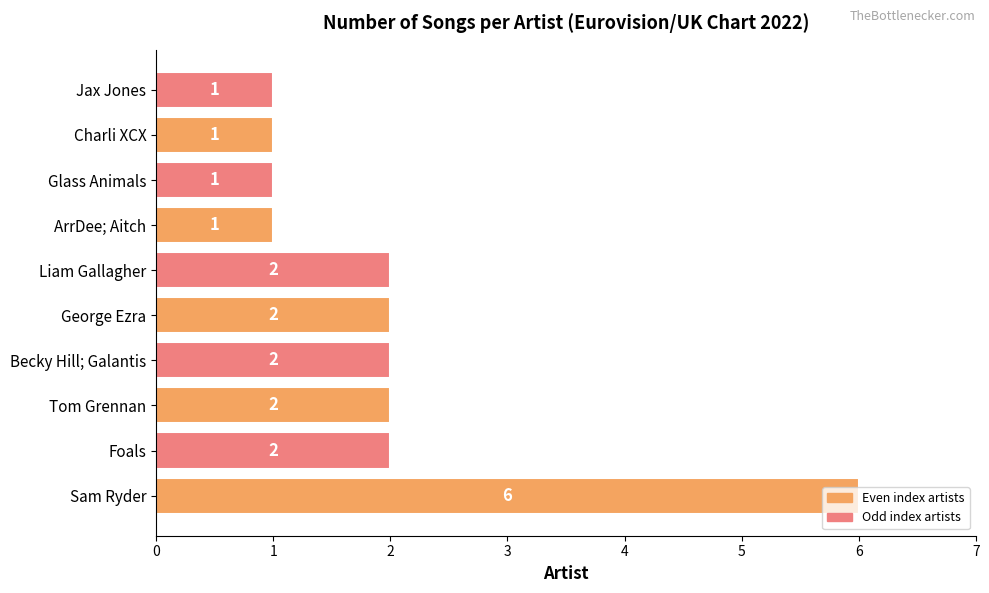

Approximately how many times larger is the value at Charli XCX compared to Liam Gallagher?

0.5